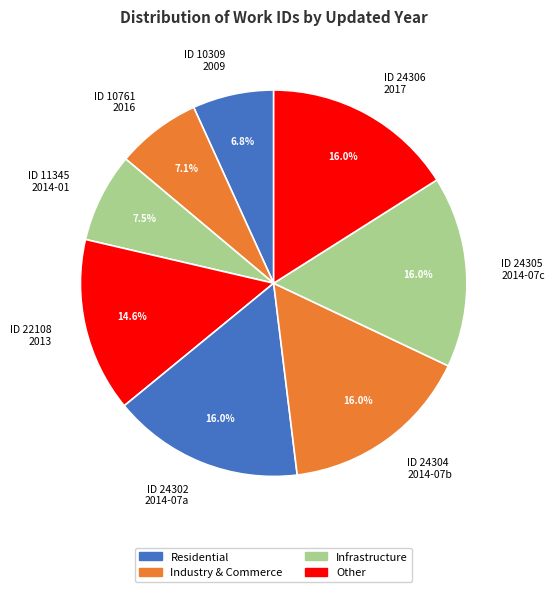

What is the ratio of the value at ID 10309 2009 to the value at ID 22108 2013?

0.5